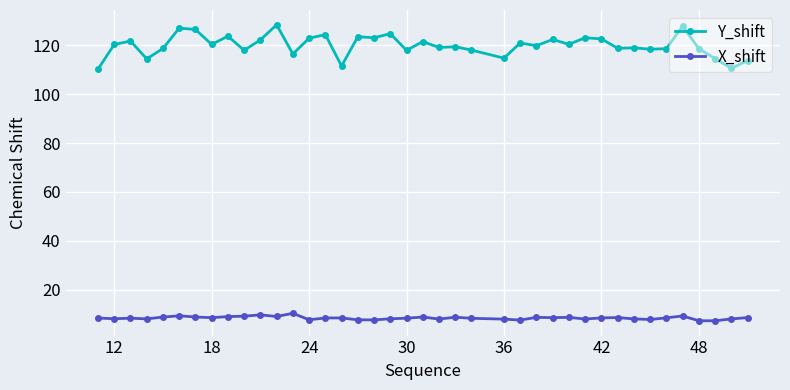

How many lines are shown in the chart?

2